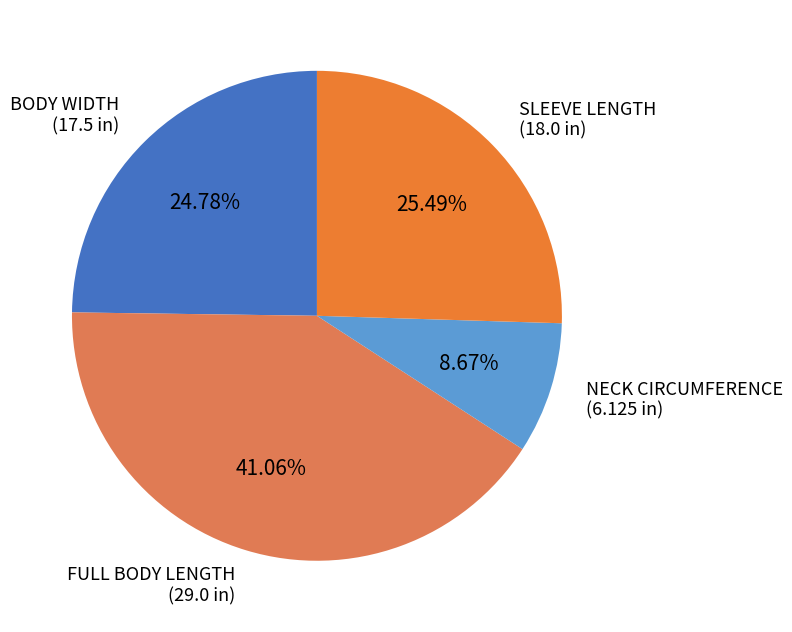

To the nearest percent, what percentage of the pie is SLEEVE LENGTH?

25%